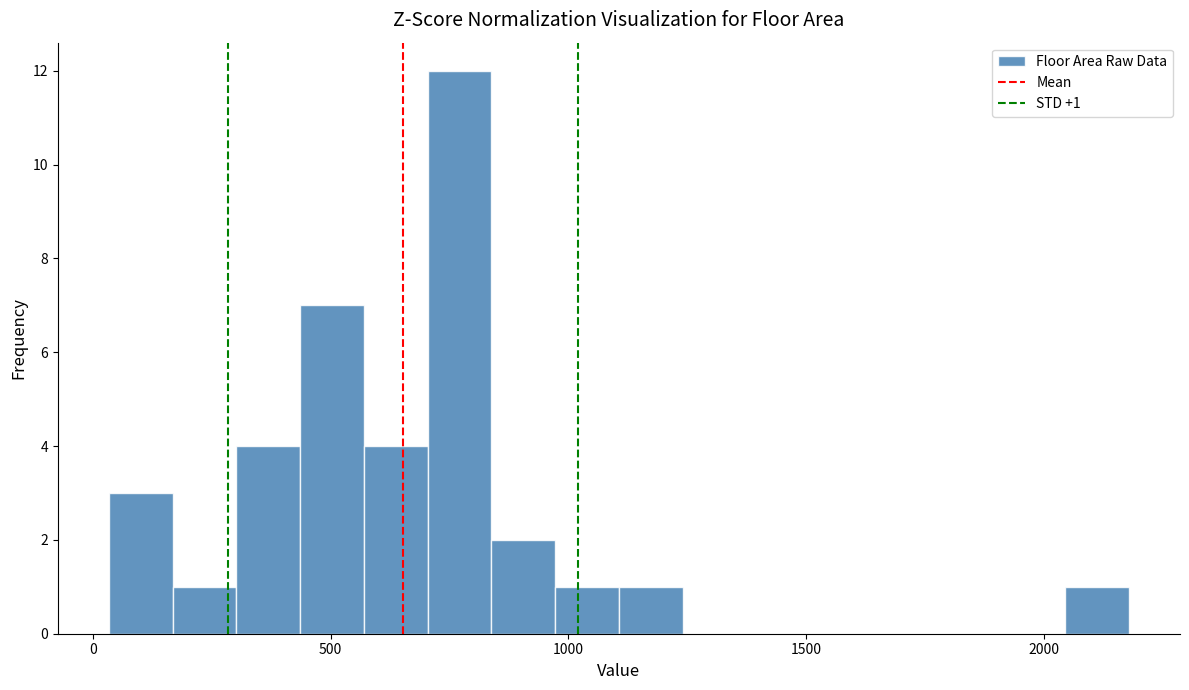

Read against the x-axis, roughly where is the centre of the tallest bar?

750